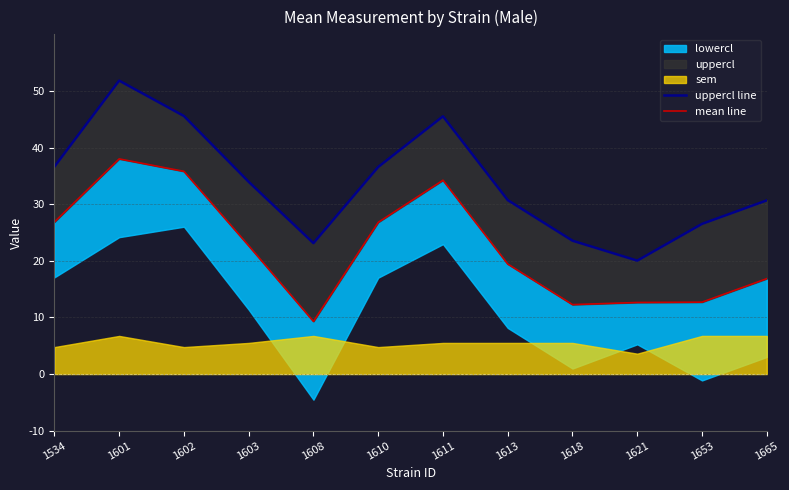

Does the chart have visible grid lines?

Yes